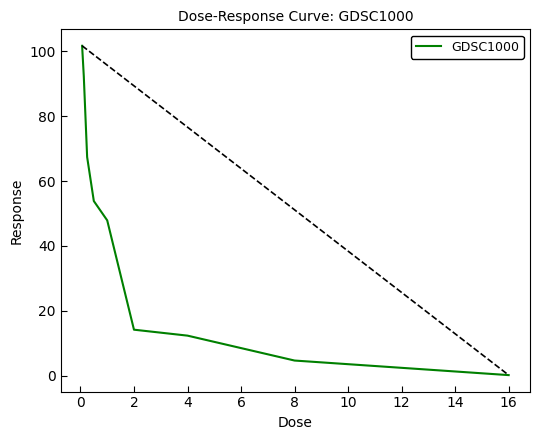

What is the smallest value displayed?

0.2